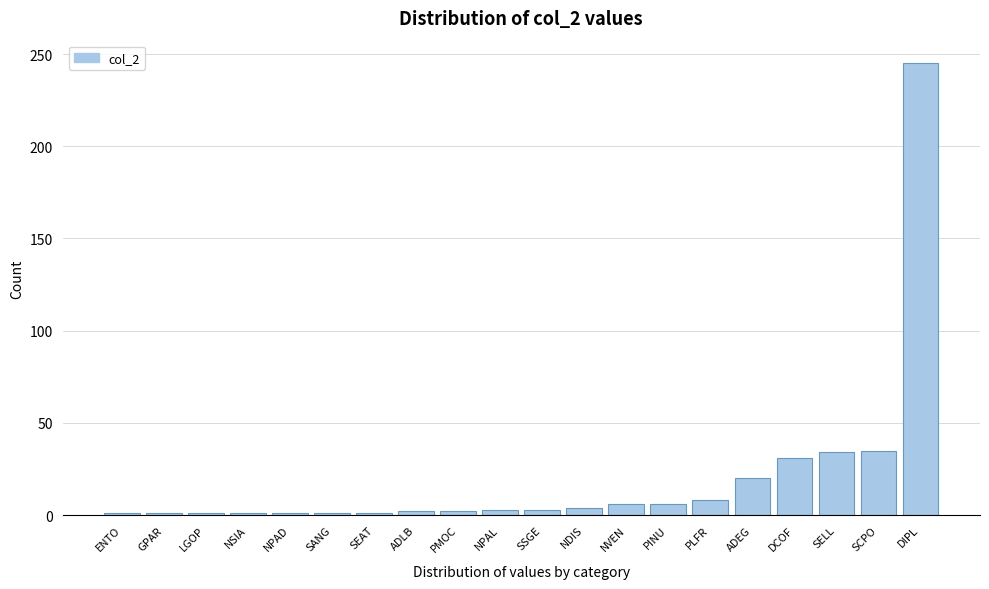

At which category does the chart reach its peak across all series?

DIPL